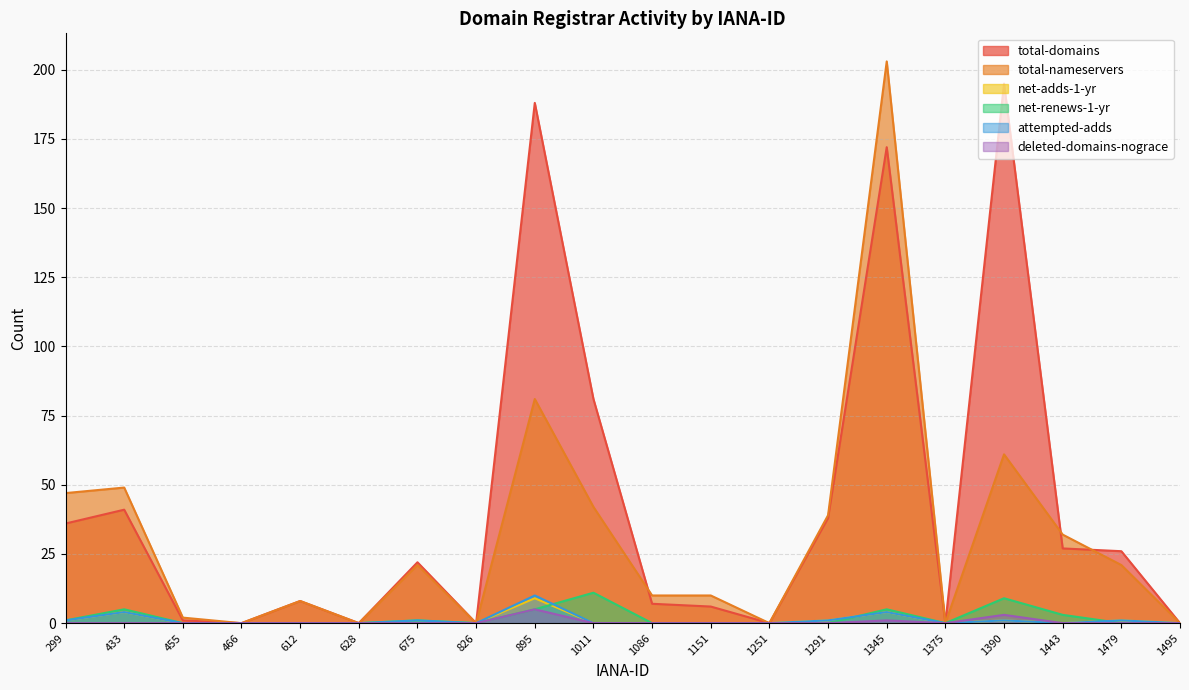

What is the difference between the net-renews-1-yr values at 1390 and 455?

9